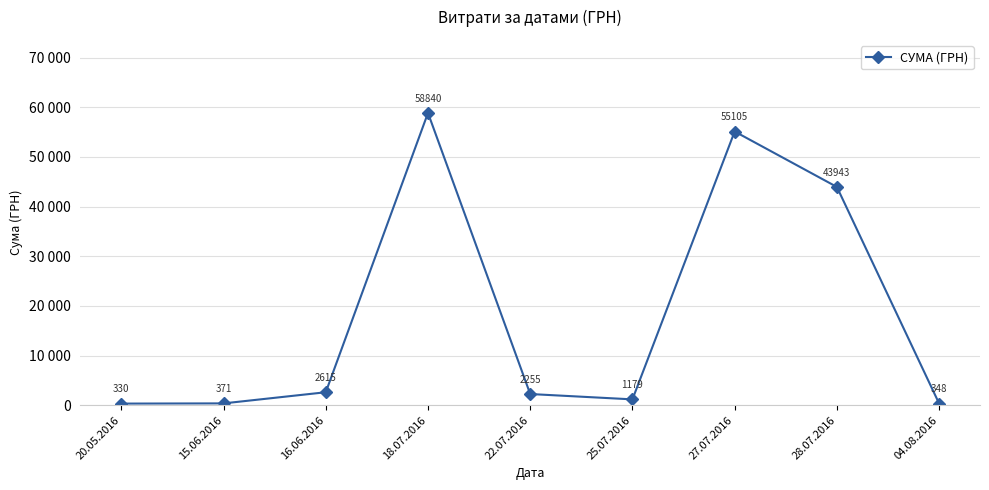

Reading left to right, extract all data points from this chart.

330.0	370.6	2615.0	58840.0	2255.2	1179.0	55105.0	43943.4	348.2